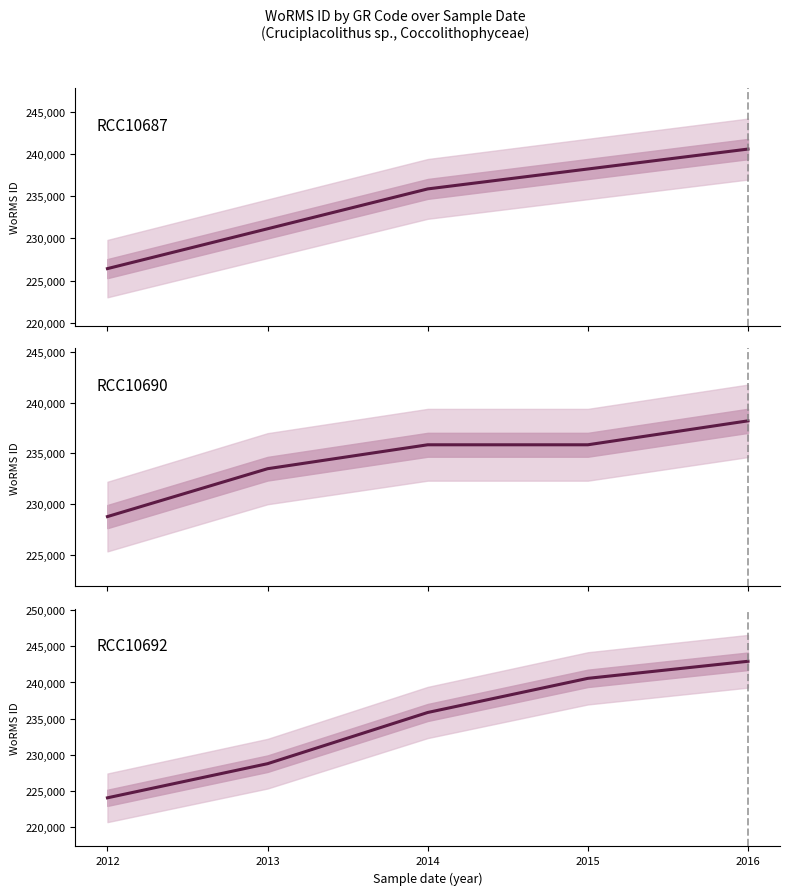

Does the chart display data point markers on the line(s)?

No